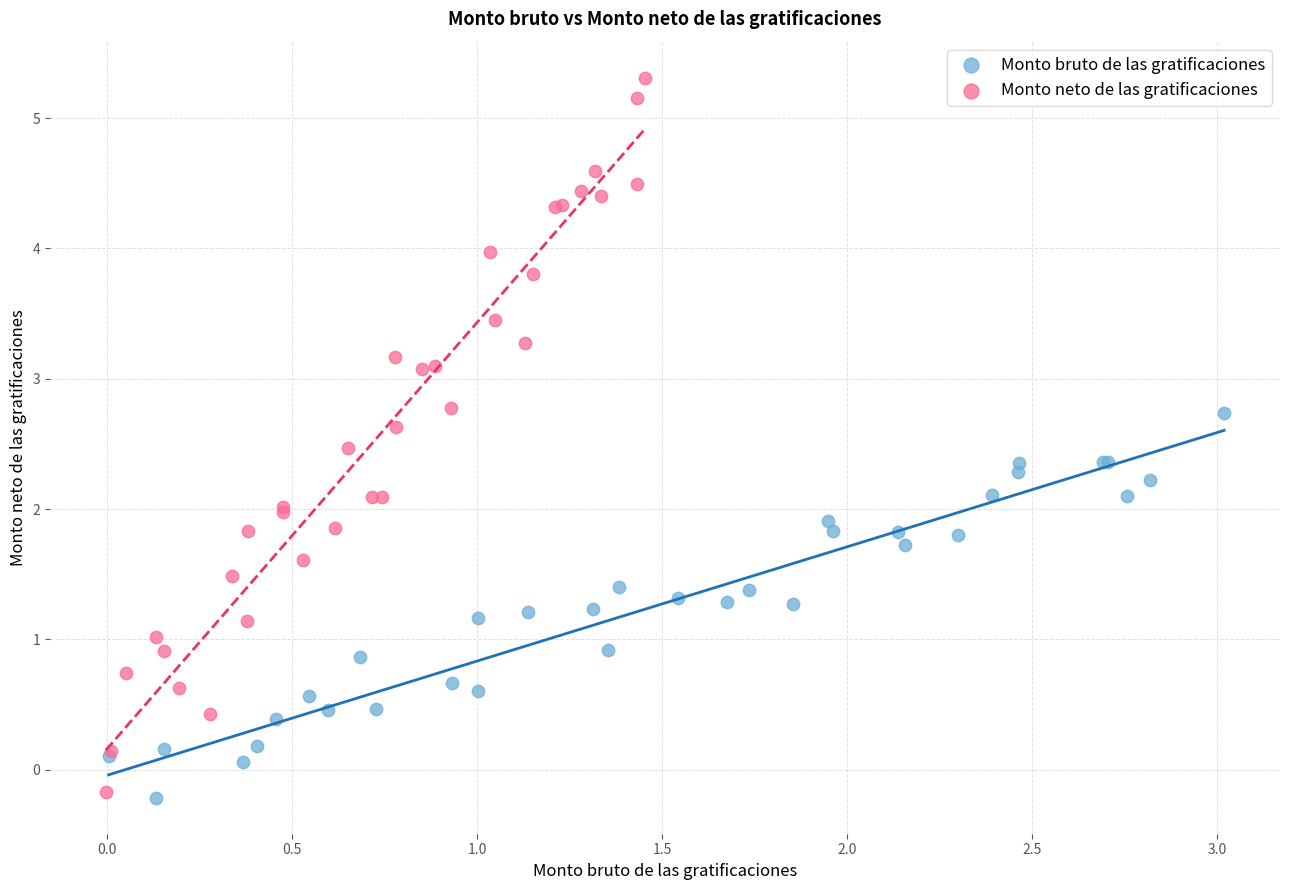

Which series reaches the maximum Y coordinate?

Monto neto de las gratificaciones